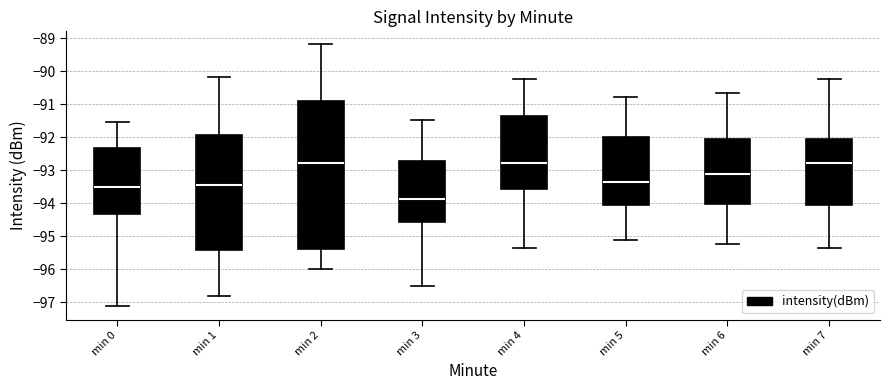

Reading left to right, transcribe this box plot: for each box, give where its median line is, the range the box spans, and where its two whiskers end, as read against the y-axis. The values are not printed on the chart, so give them approximately, as read against the axis.

min 0: median -93.5, box -94.3 to -92.3, whiskers -97.1 to -91.5
min 1: median -93.4, box -95.4 to -91.9, whiskers -96.8 to -90.2
min 2: median -92.8, box -95.4 to -90.9, whiskers -96.0 to -89.2
min 3: median -93.9, box -94.6 to -92.7, whiskers -96.5 to -91.5
min 4: median -92.8, box -93.6 to -91.3, whiskers -95.3 to -90.2
min 5: median -93.3, box -94.1 to -92.0, whiskers -95.1 to -90.8
min 6: median -93.1, box -94.0 to -92.1, whiskers -95.2 to -90.7
min 7: median -92.8, box -94.1 to -92.1, whiskers -95.3 to -90.2